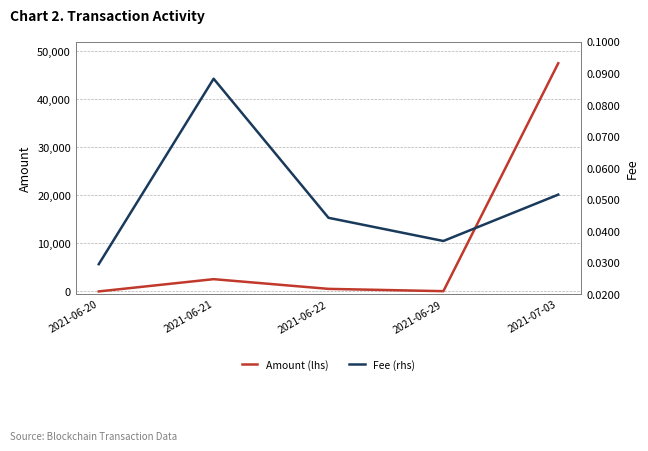

The value of Fee (rhs) at 2021-06-29 is 0.1. True or false?

False